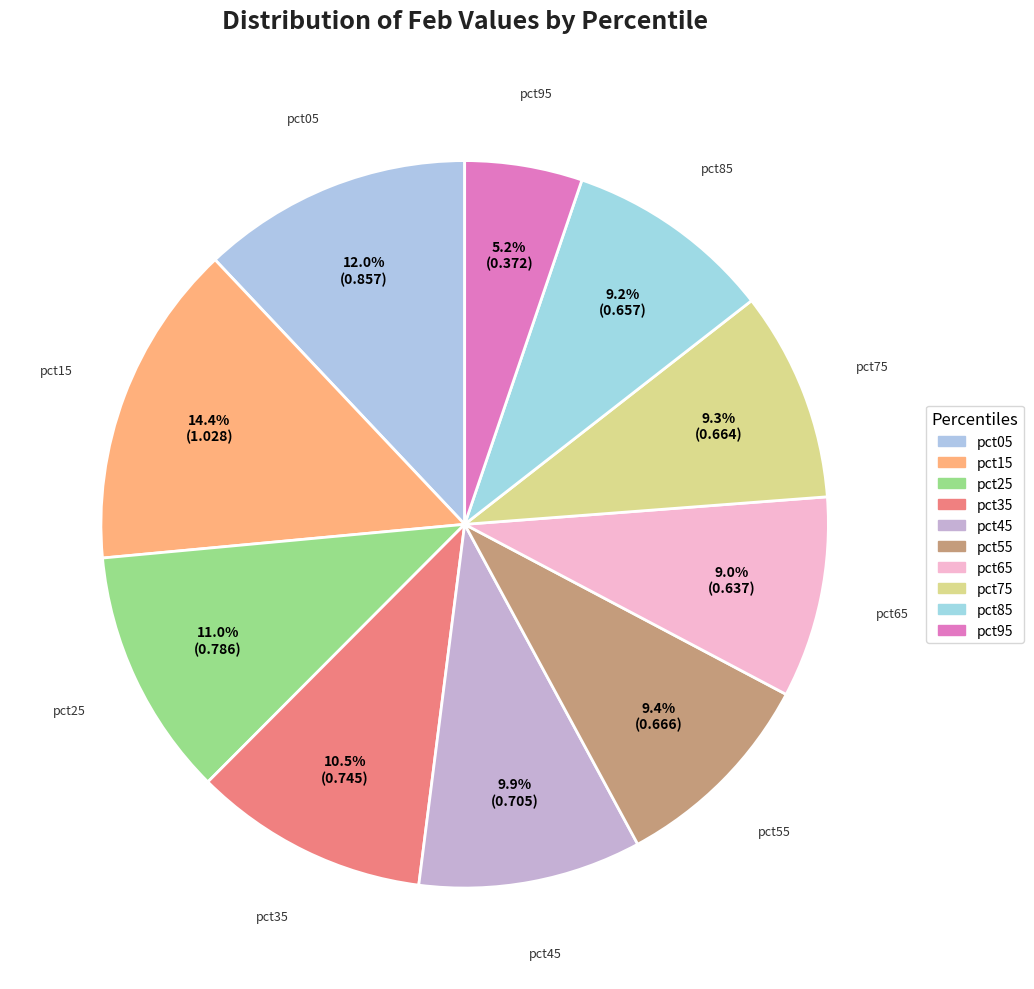

Which has a higher value, pct25 or pct95?

pct25